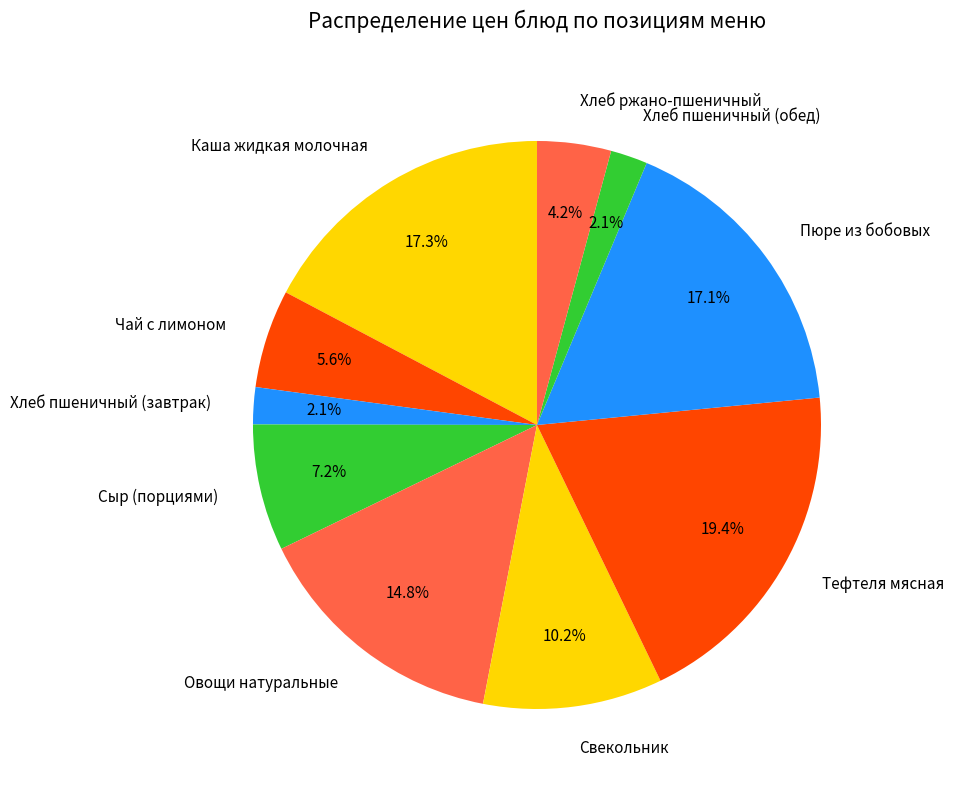

Is there a majority slice in this chart?

No